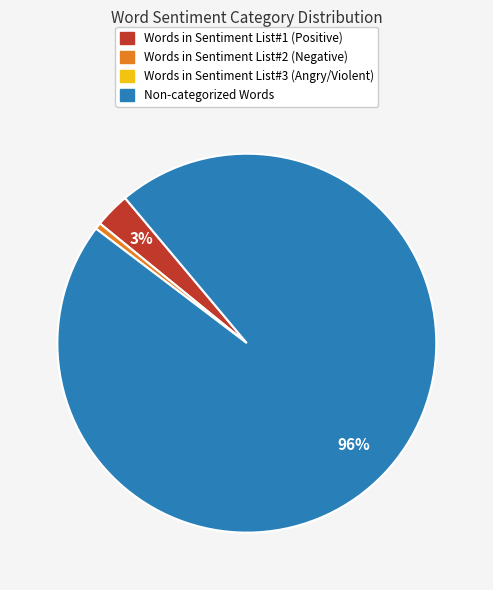

To the nearest percent, what is the average slice percentage?

33%